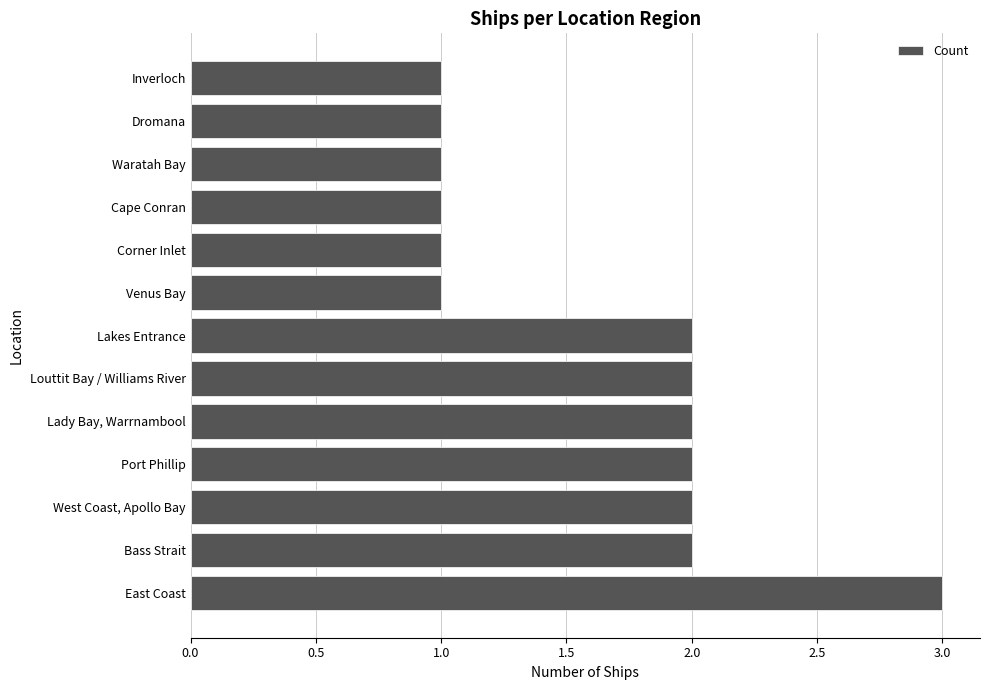

Reading bottom to top, list all the values displayed in this chart.

3	2	2	2	2	2	2	1	1	1	1	1	1